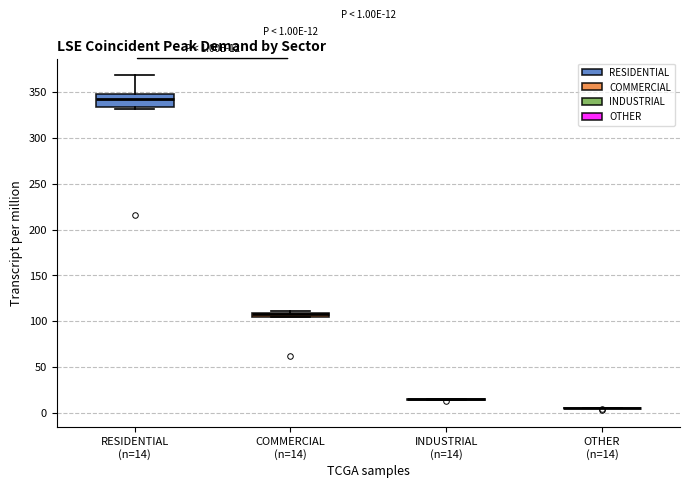

Comparing the boxes themselves (not the whiskers), which one is the tallest?

RESIDENTIAL (n=14)